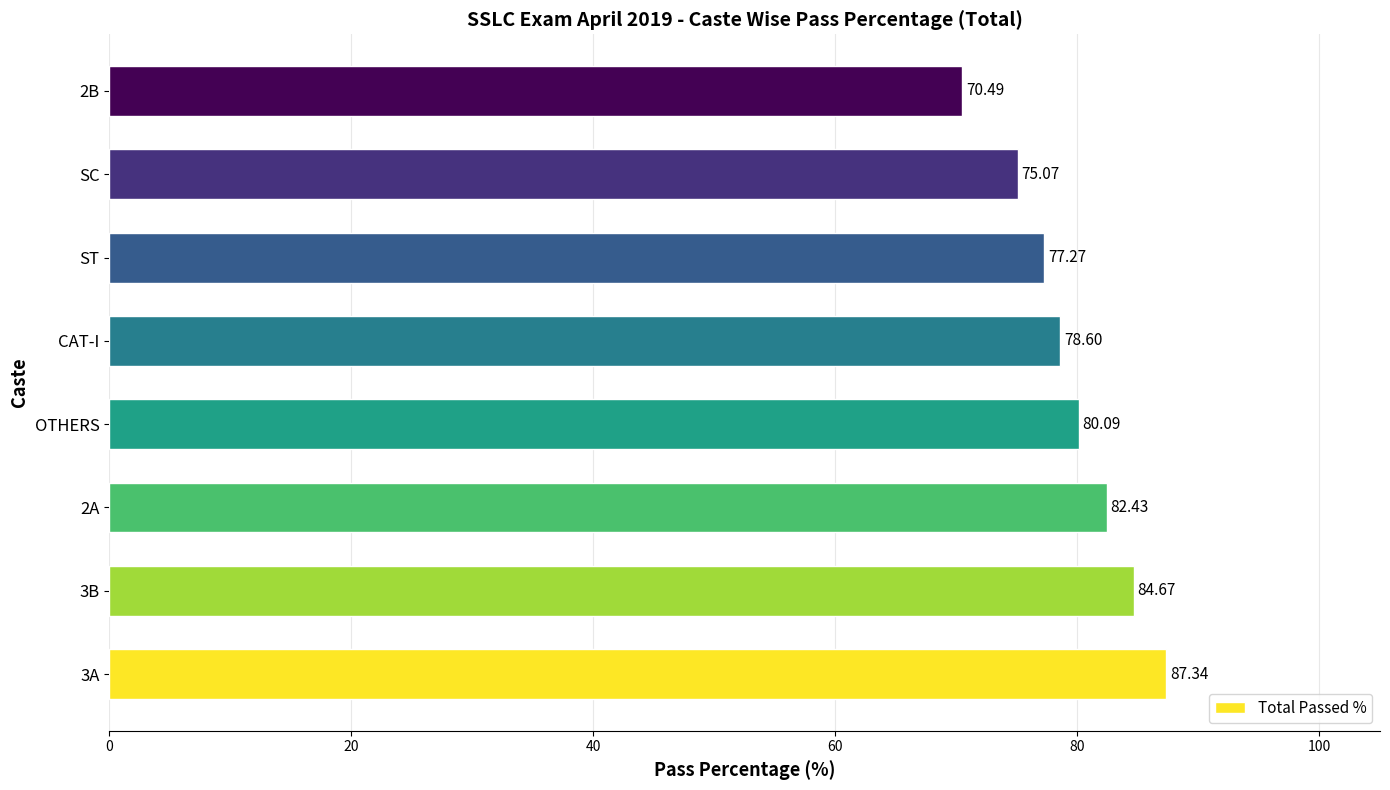

Between SC and 2B, which is larger?

SC